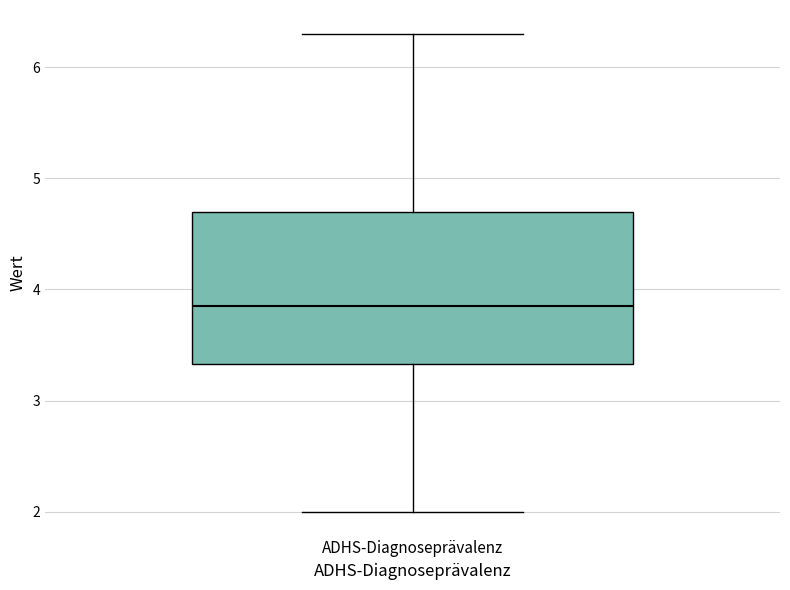

Transcribe this box plot: give where the median line is, the range the box spans, and where the two whiskers end, as read against the y-axis. The values are not printed on the chart, so give them approximately, as read against the axis.

median 3.9, box 3.3 to 4.7, whiskers 2.0 to 6.3